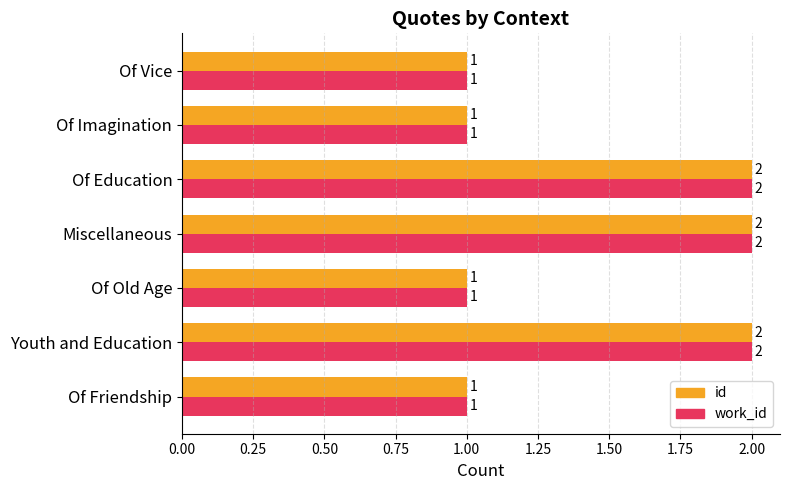

The value of work_id at Of Old Age is 1. True or false?

True